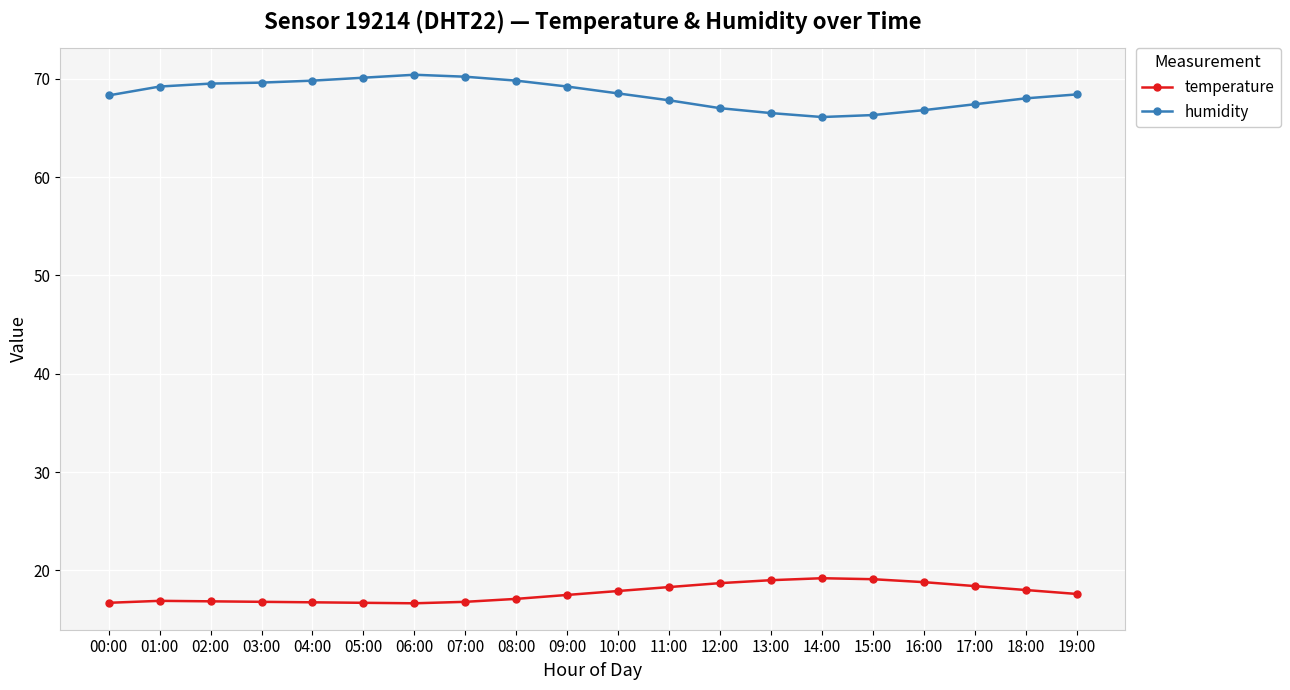

What is the spread (max minus min) of values at 05:00?

53.4